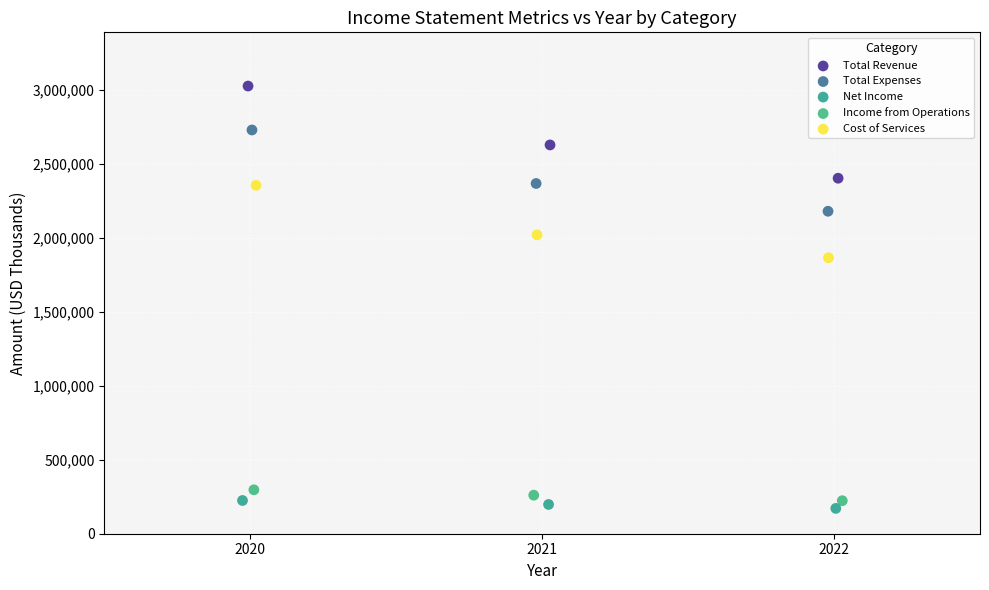

What are all the series names shown in the legend?

Total Revenue, Total Expenses, Net Income, Income from Operations, Cost of Services